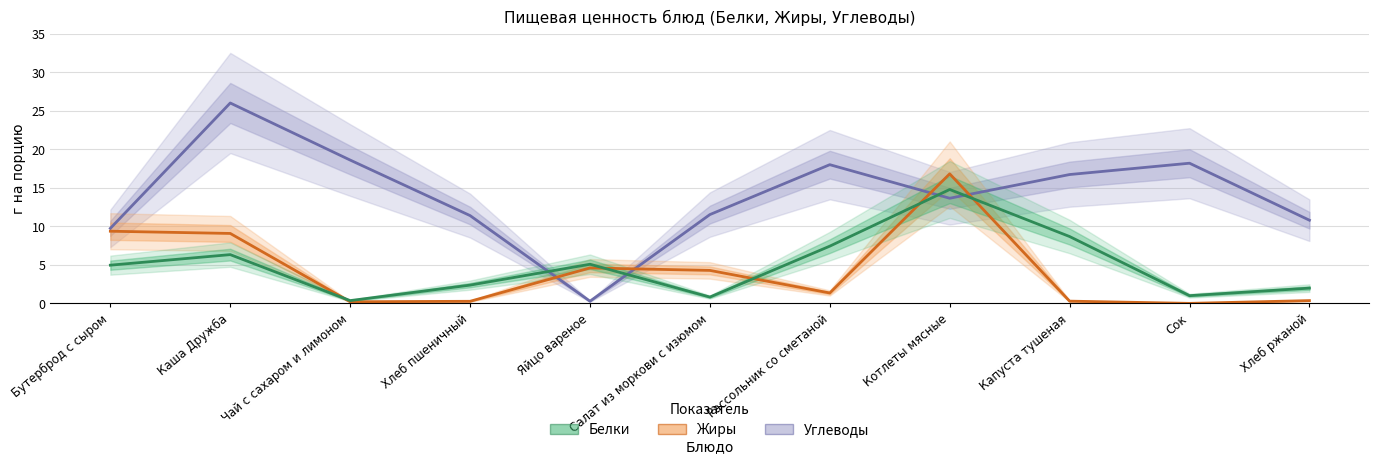

What value does the Жиры series have at Капуста тушеная?

0.3